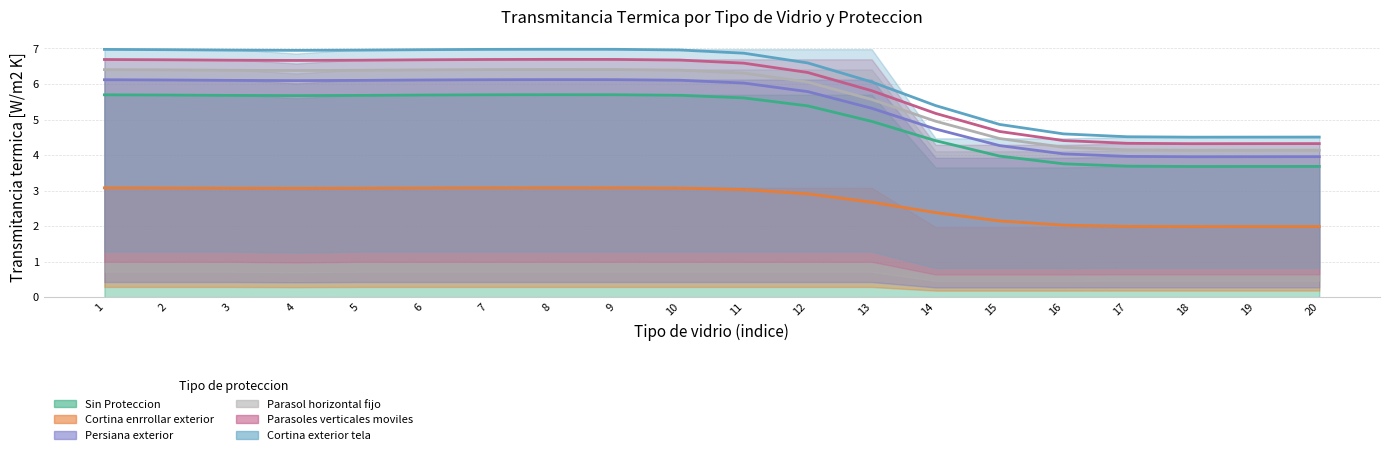

Count the number of data series in this chart.

6